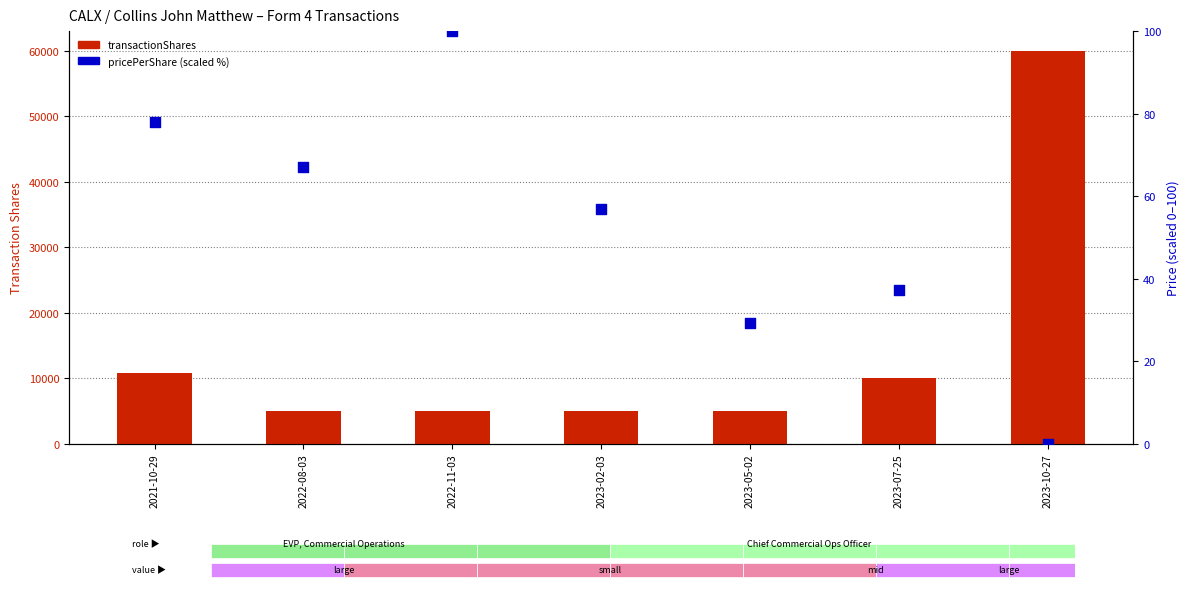

At how many categories does at least one series exceed 53301?

1